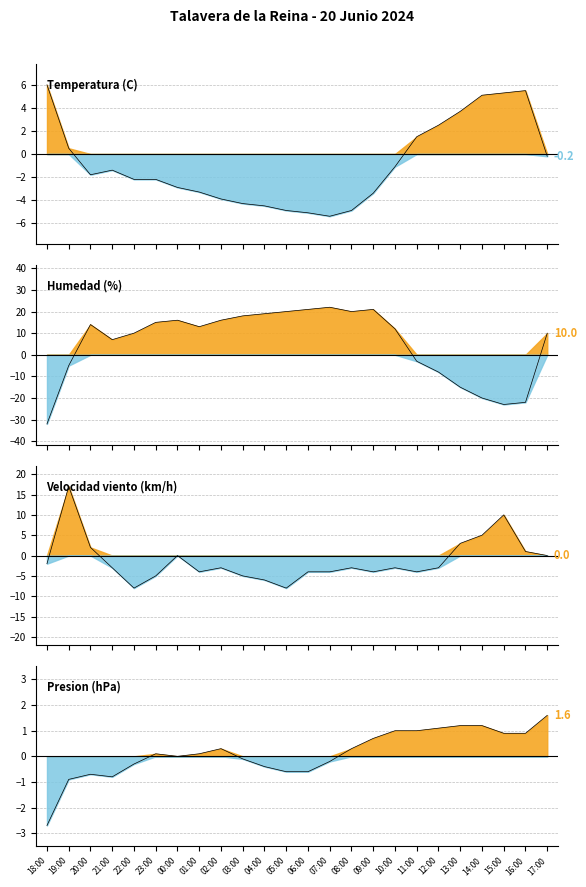

At which category is the sum across all series the highest?

09:00